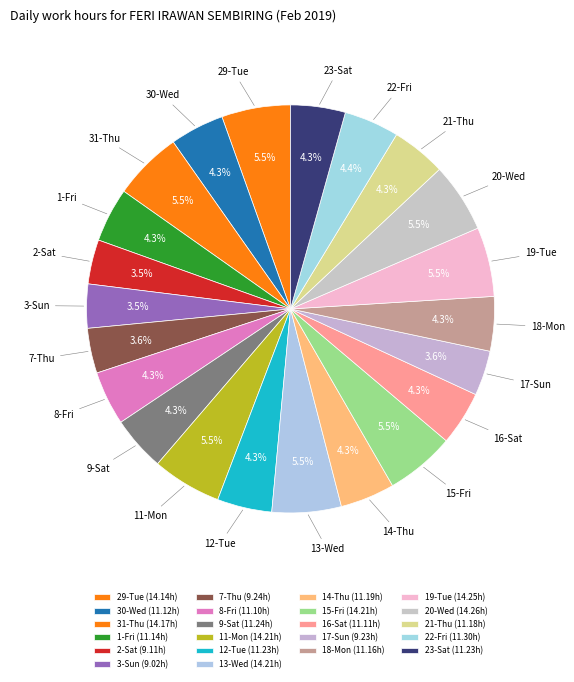

Does 23-Sat represent more than half of the total?

No